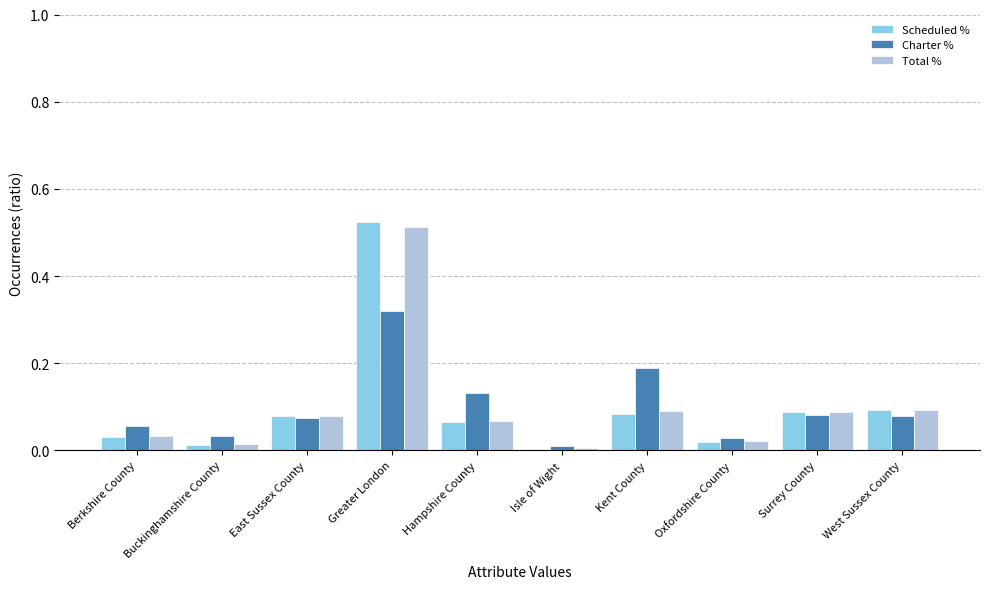

What is the sum of all Total % values?

1.0